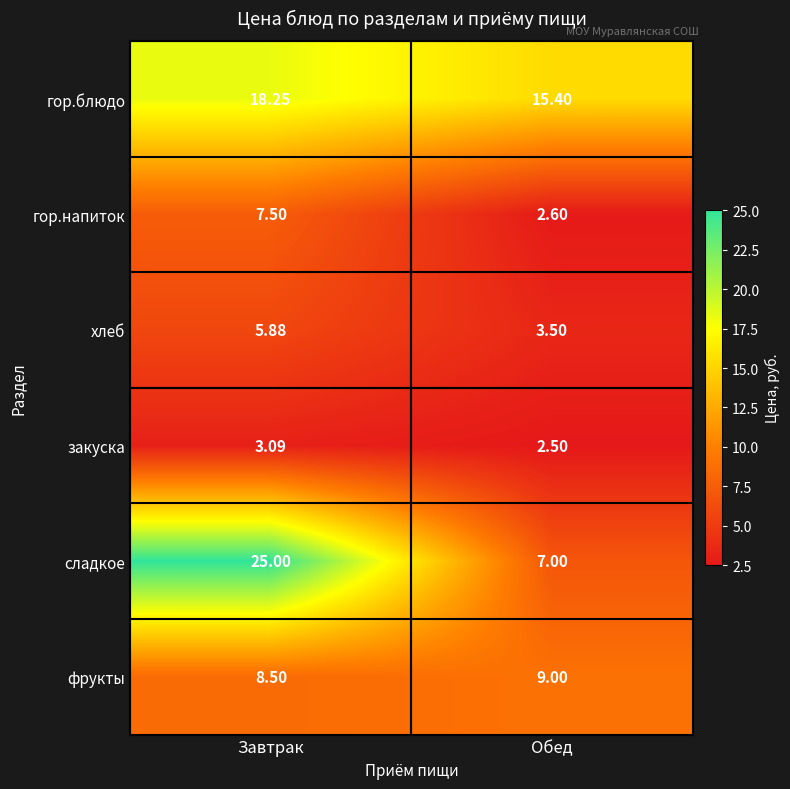

Is the value of хлеб at Обед greater than the value of гор.напиток at Завтрак?

No